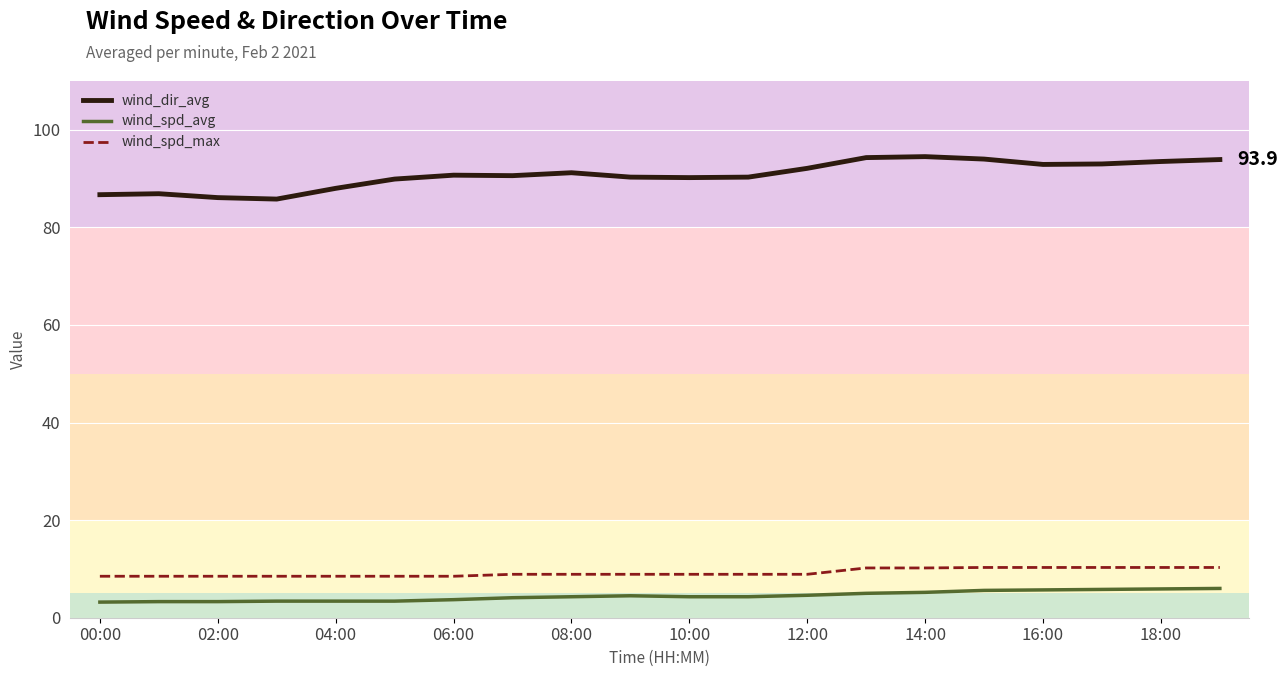

Which series has the widest spread of values?

wind_dir_avg